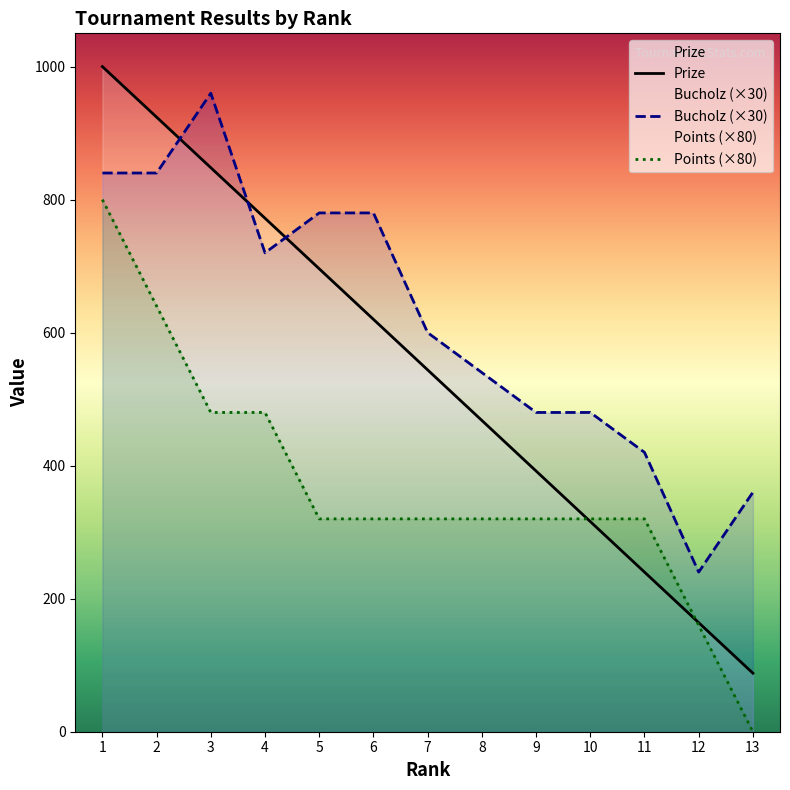

True or false: Points (×80) and Bucholz (×30) cross at least once.

False